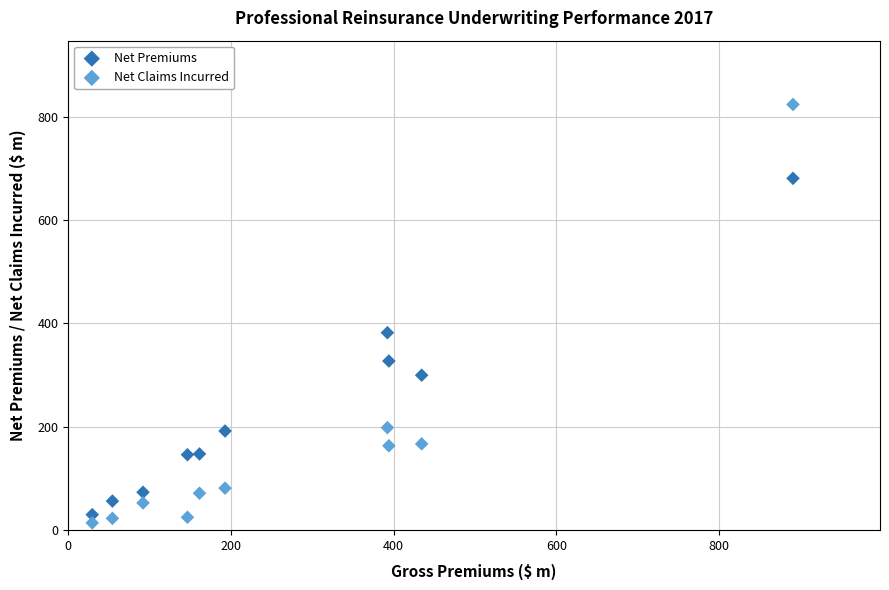

Across all series, what Y value is closest to 418?

382.0